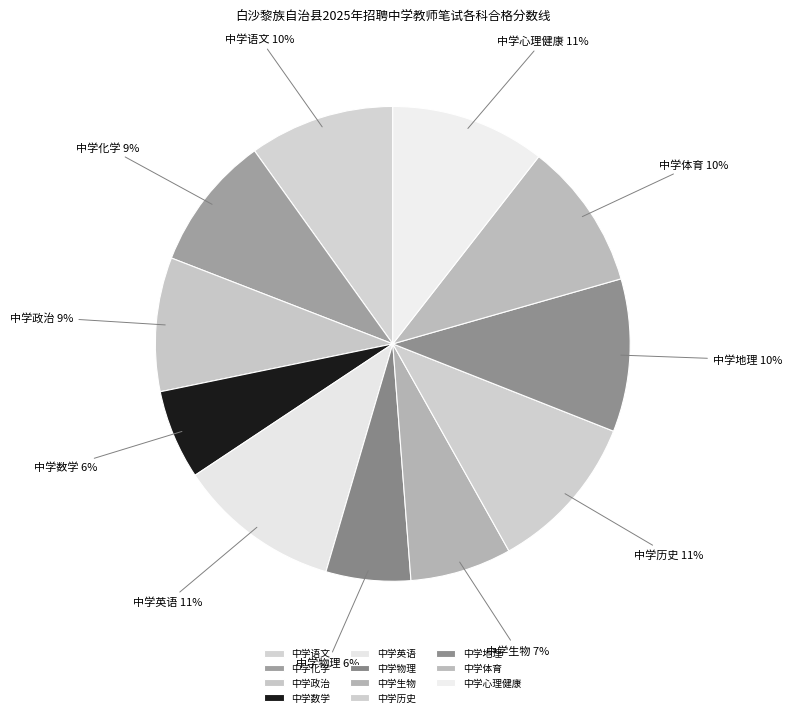

Which has a higher value, 中学政治 or 中学生物?

中学政治